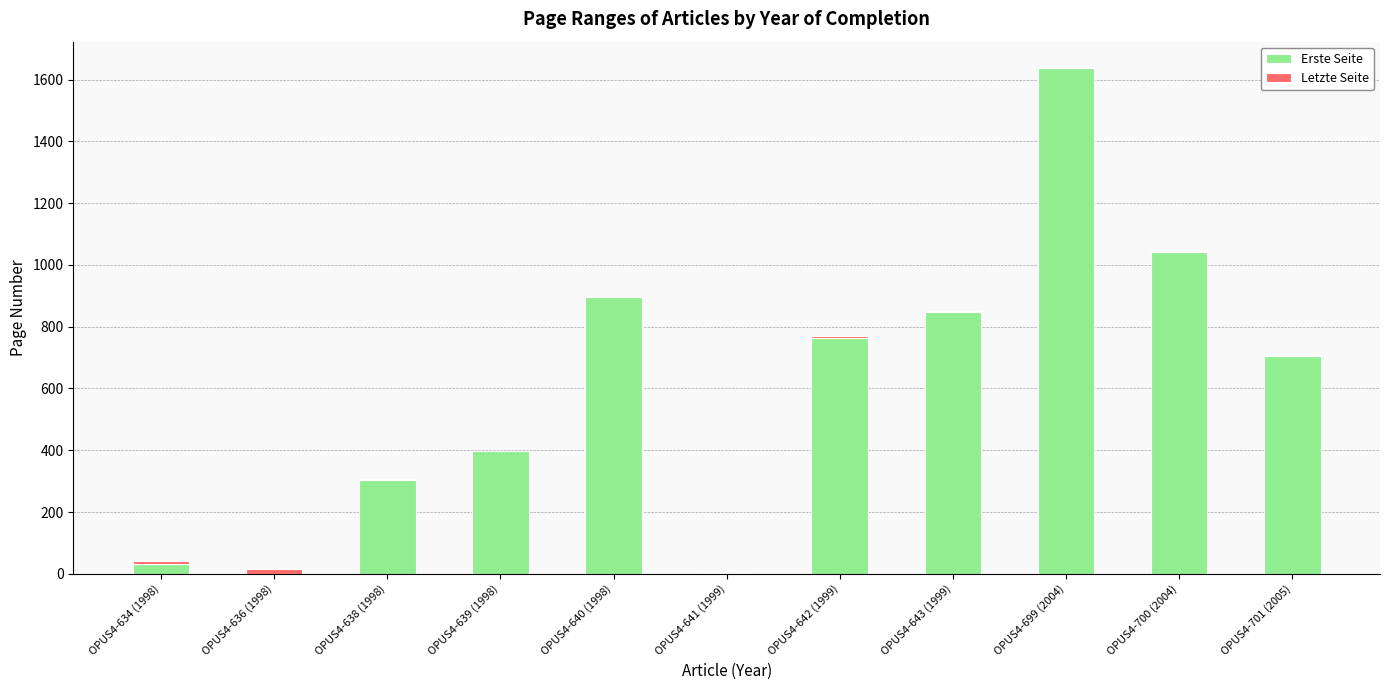

What is the sum of all Erste Seite values?

6623